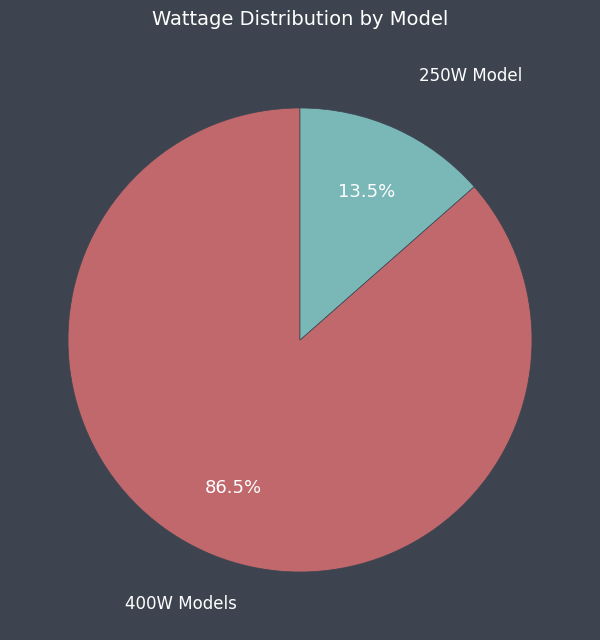

Is there a majority slice in this chart?

Yes